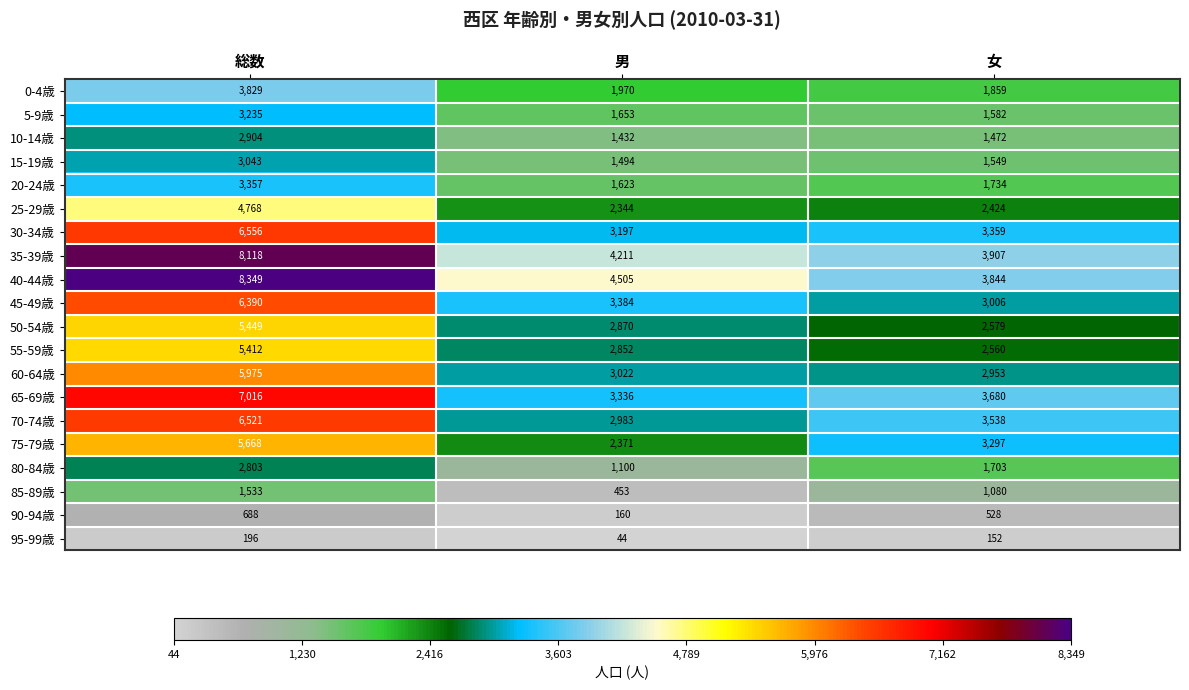

Which series has the largest range (max minus min)?

40-44歳